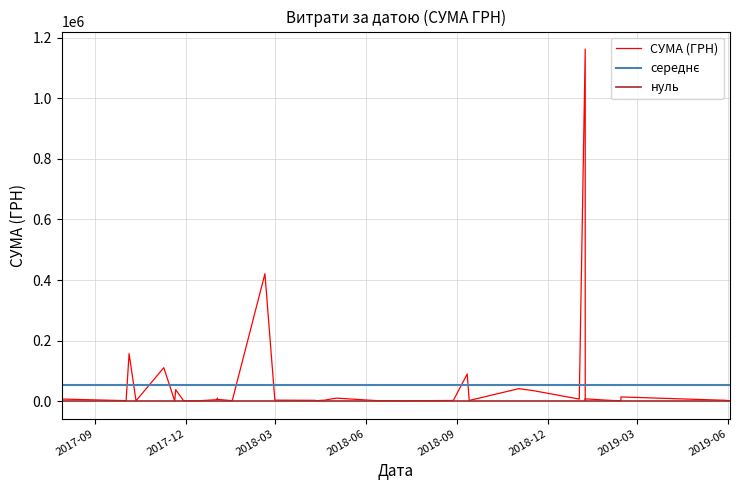

What is the change in value from 20 to 25?

+417759.8